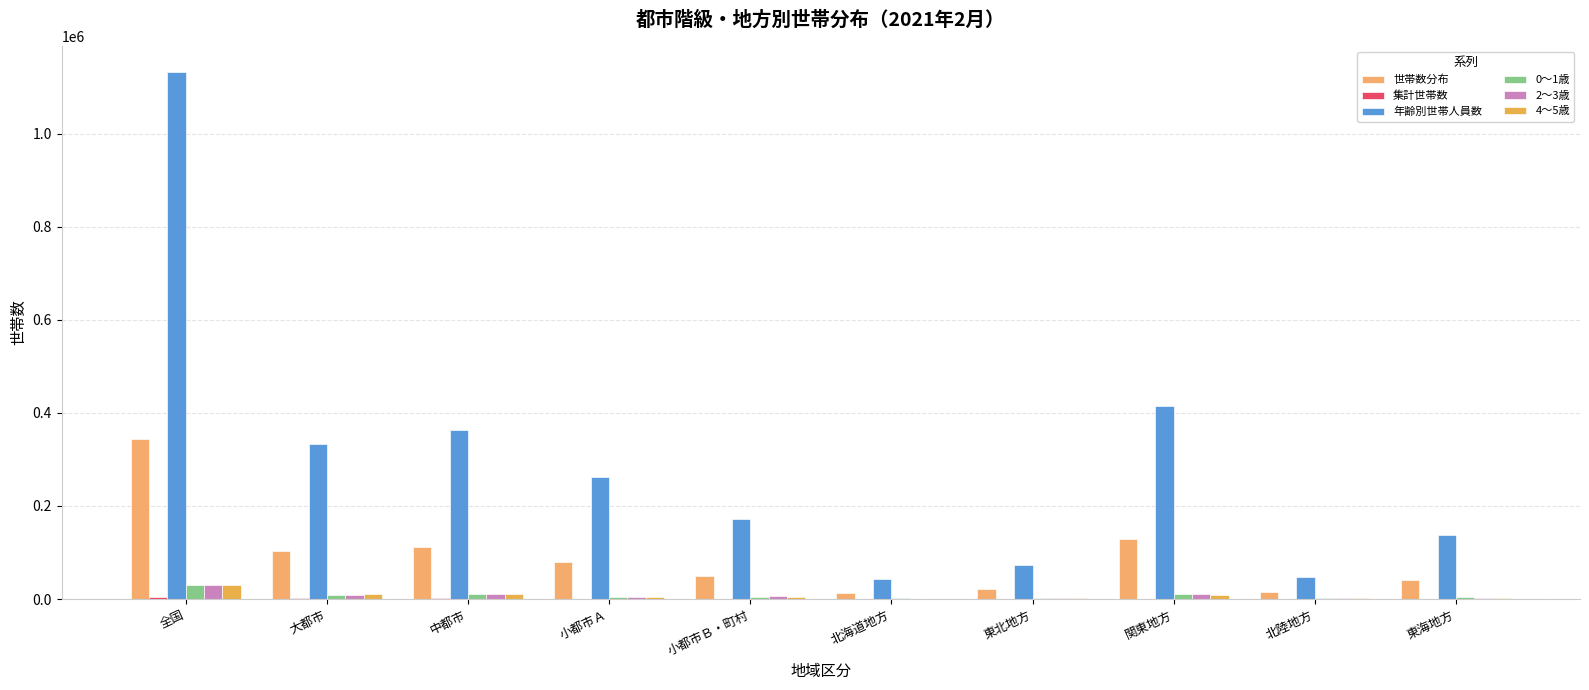

At which category does the chart reach its peak across all series?

全国